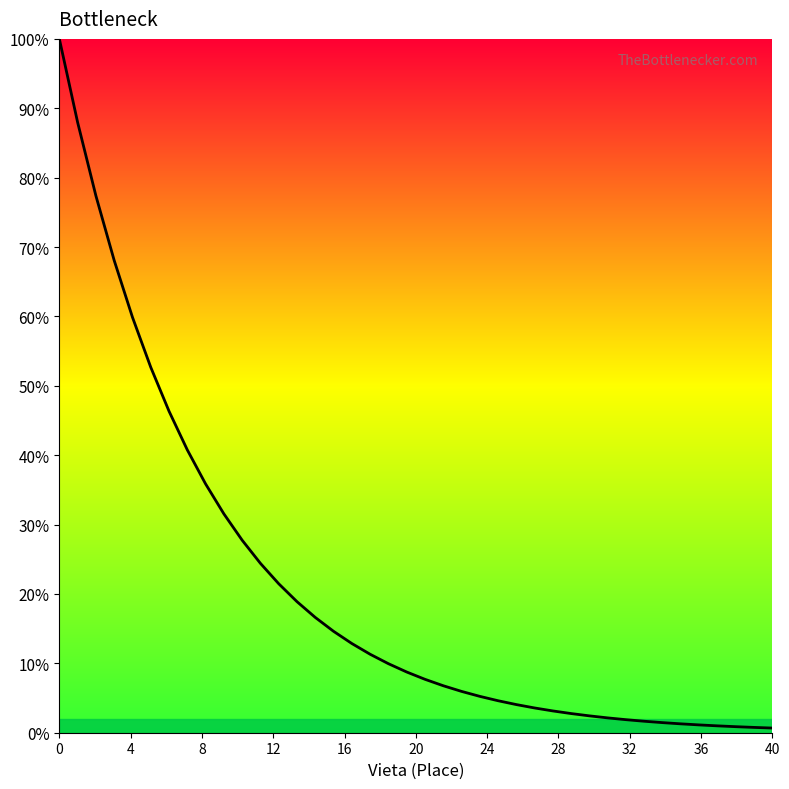

What is the greatest value displayed?

100.0